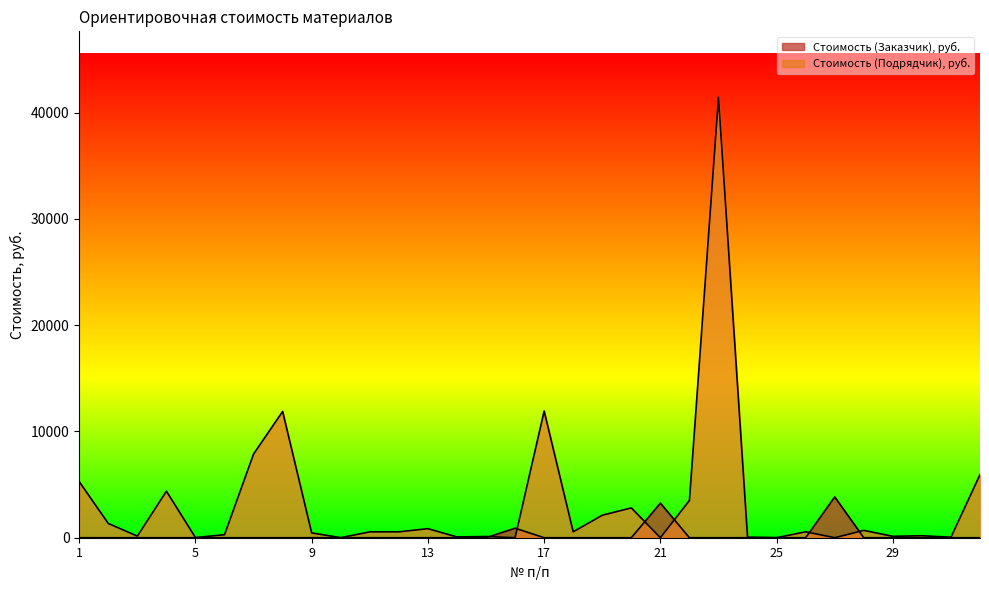

In Стоимость (Заказчик), руб., how many points are higher than both neighbors (excluding endpoints)?

3